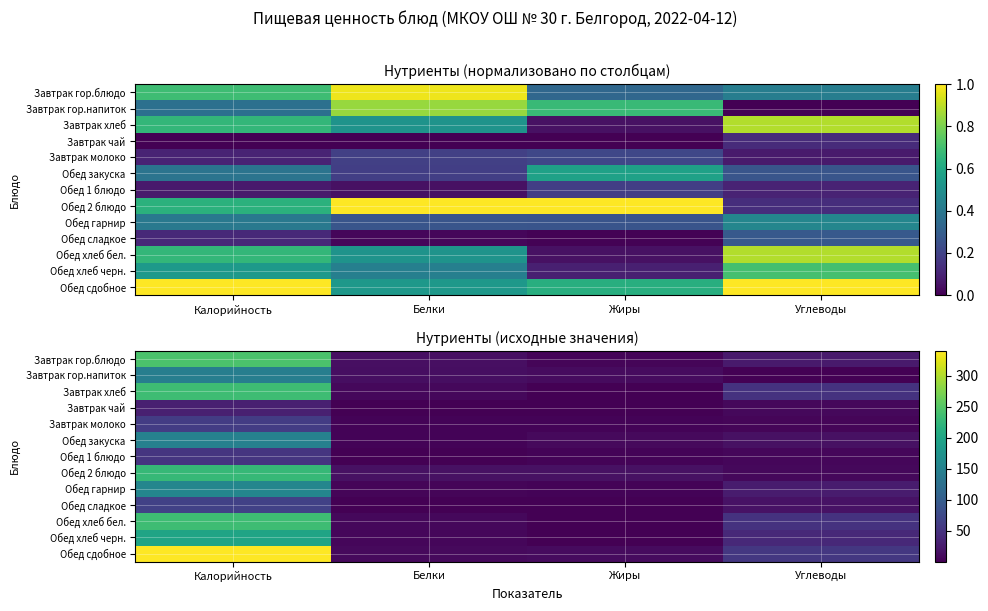

What is the average value of the Завтрак хлеб series?

73.2